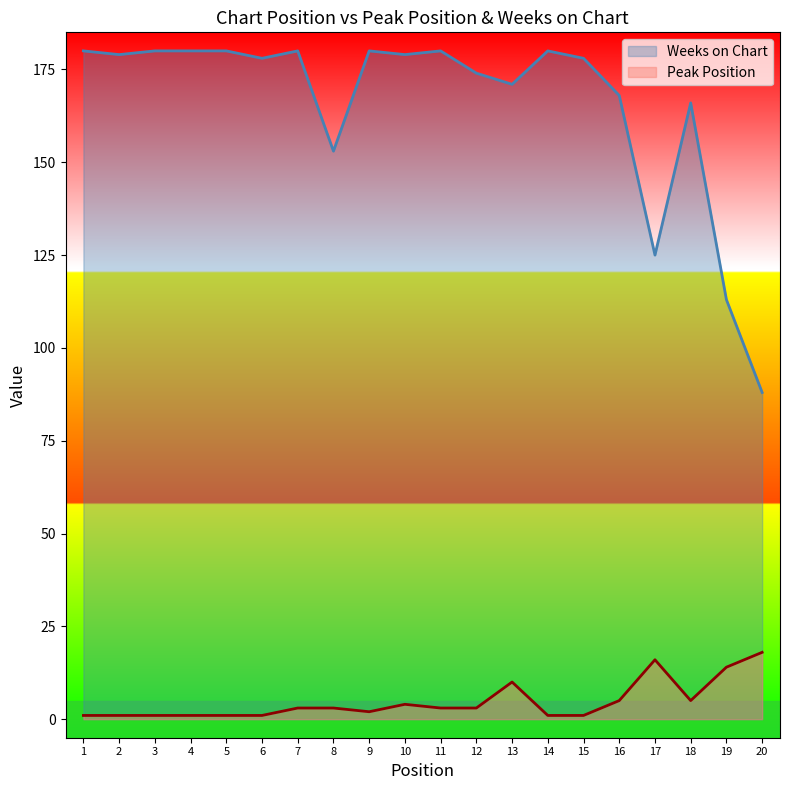

Rank the series by their average value, from highest to lowest.

Weeks on Chart, Peak Position